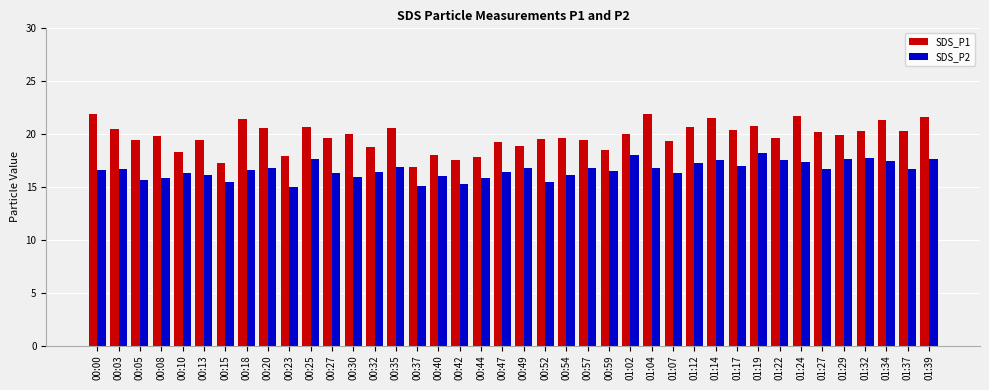

Rank the series by their maximum value, from highest to lowest.

SDS_P1, SDS_P2